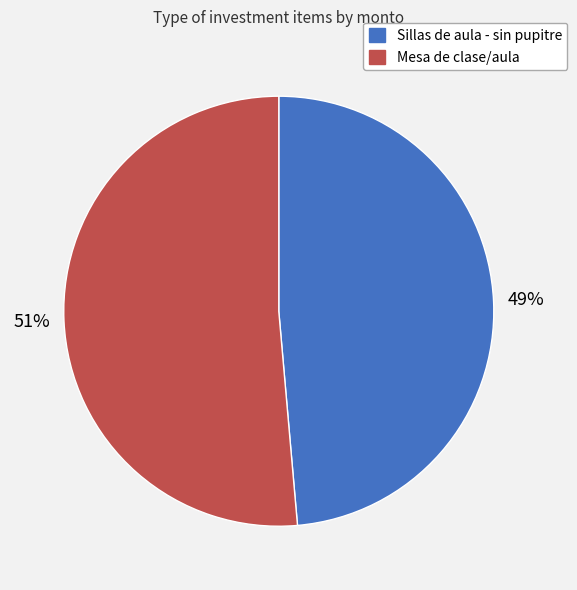

Is the sum of Sillas de aula - sin pupitre and Mesa de clase/aula greater than half?

Yes